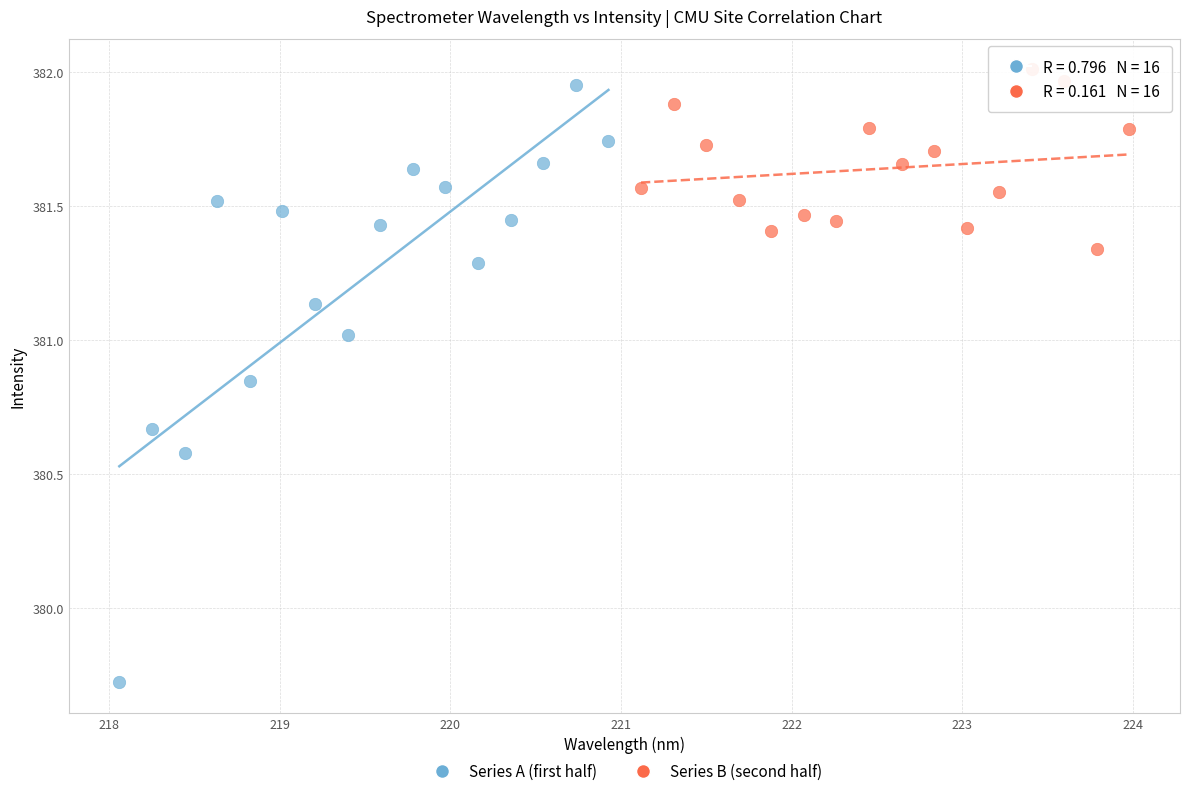

Which series reaches the minimum Y coordinate?

Series A (first half)